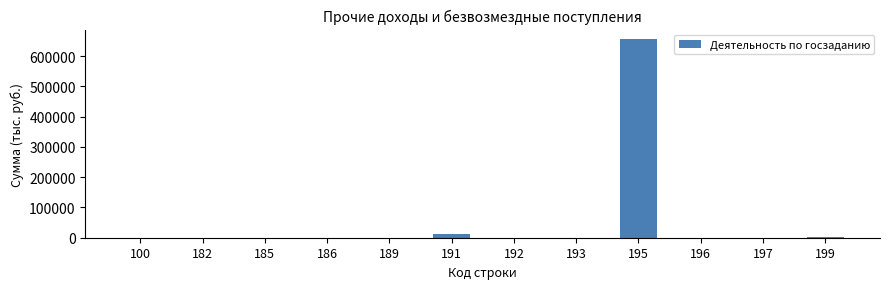

The value at 189 is -235362.9. True or false?

False